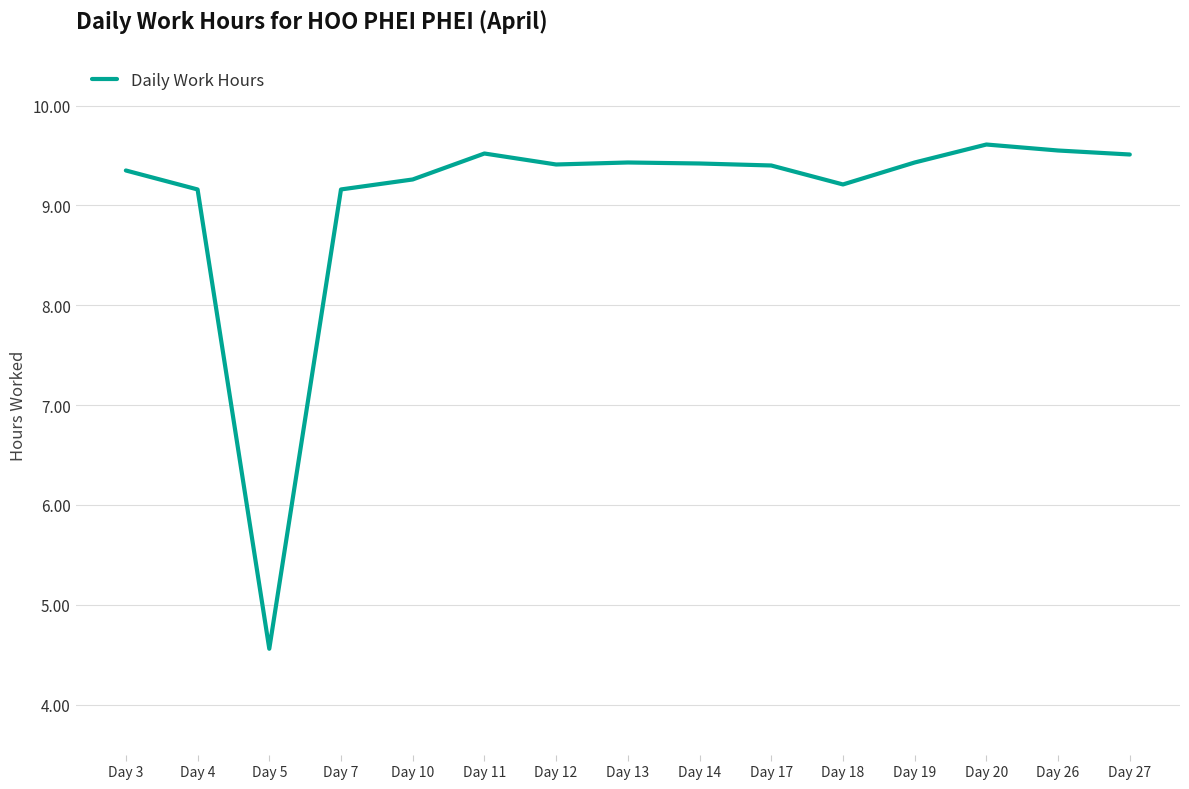

What is the change in value from Day 3 to Day 27?

+0.2